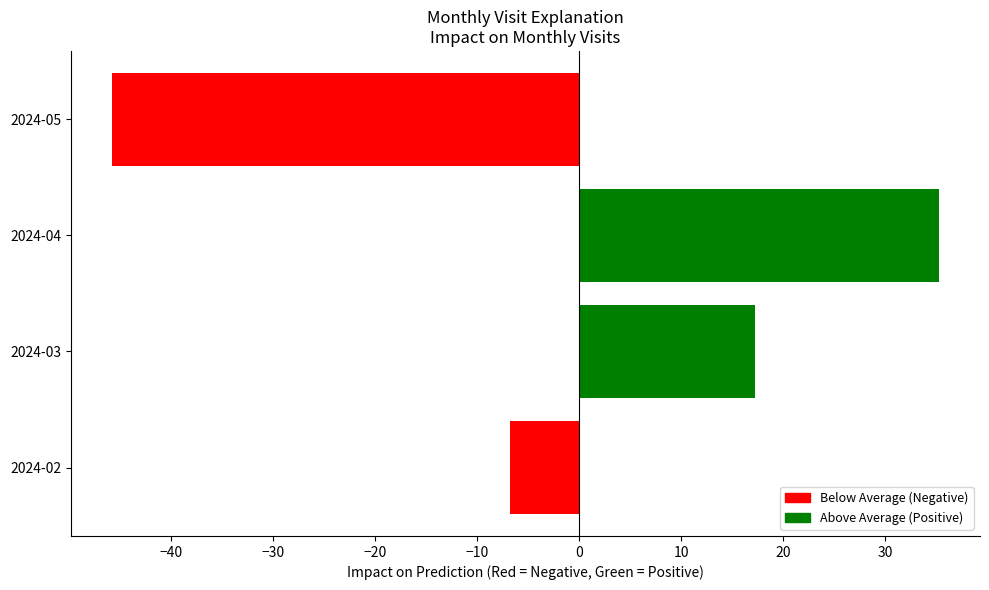

List the labels in order of value, largest first.

2024-04, 2024-03, 2024-02, 2024-05